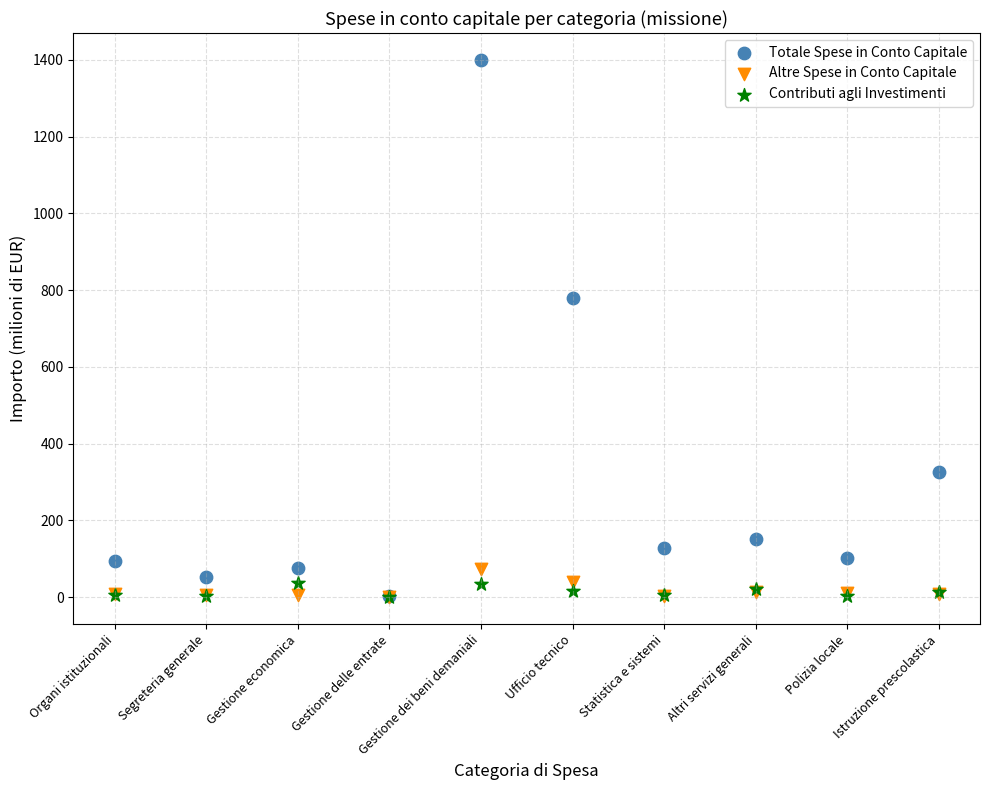

In the Totale Spese in Conto Capitale series, what Y value is closest to 700?

780.3